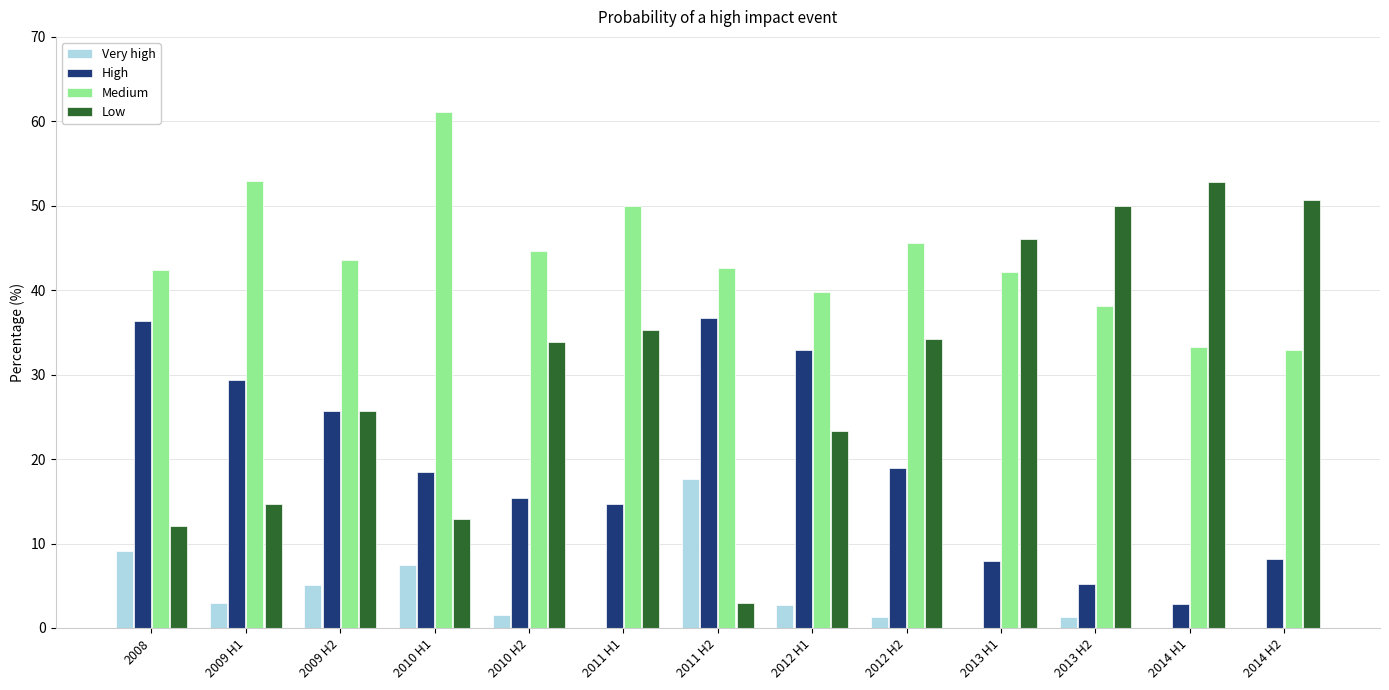

Between 2011 H2 and 2014 H1, which series saw the biggest shift?

Low